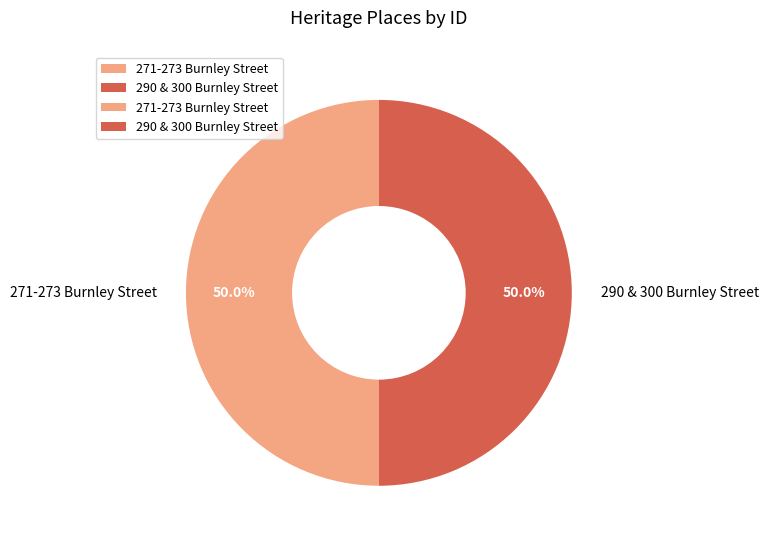

What percentage is the 271-273 Burnley Street slice, to the nearest percent?

50%